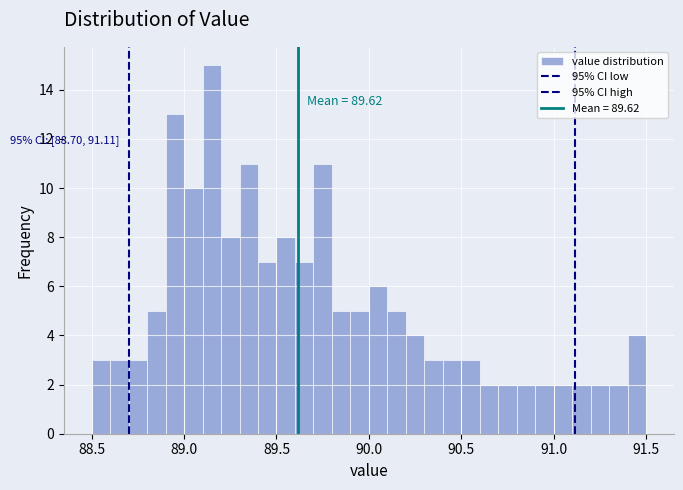

Around what value on the x-axis is the tallest bar? Give the approximate position of its centre, as read against the axis.

89.15